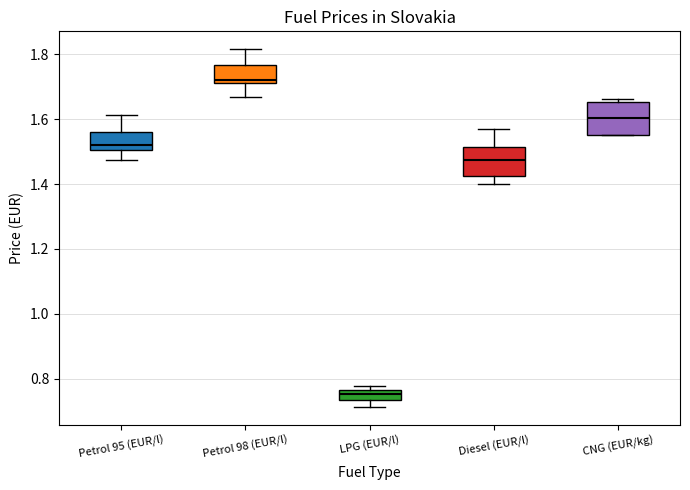

Which box's median line is the lowest?

LPG (EUR/l)